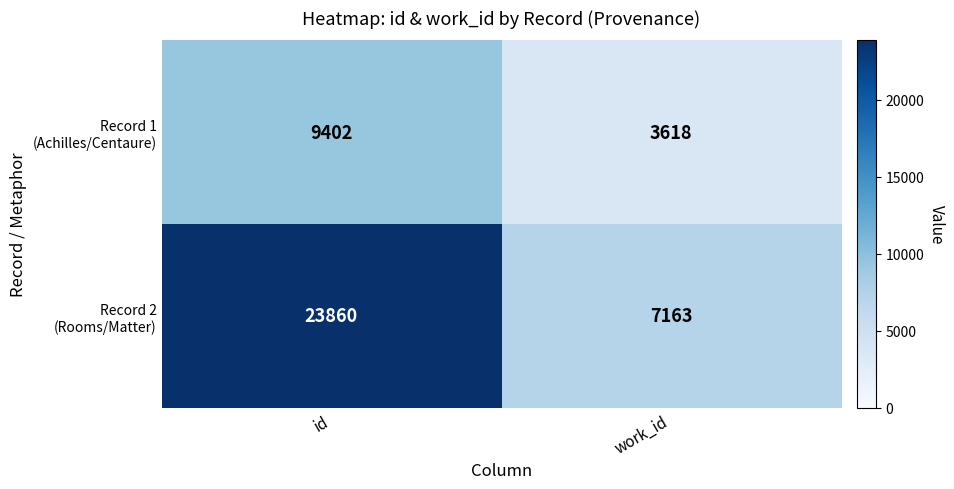

What is the total value across all series at work_id?

10781